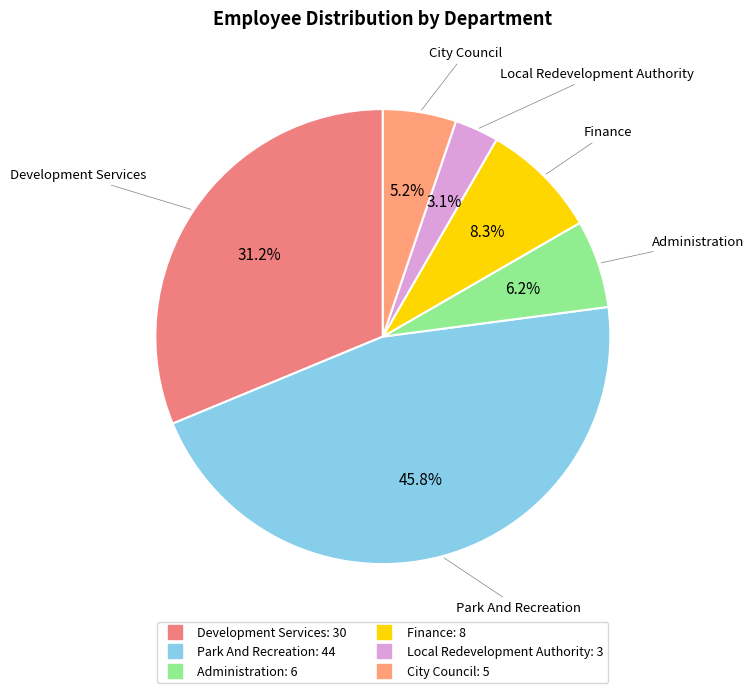

How many segments does this pie chart have?

6